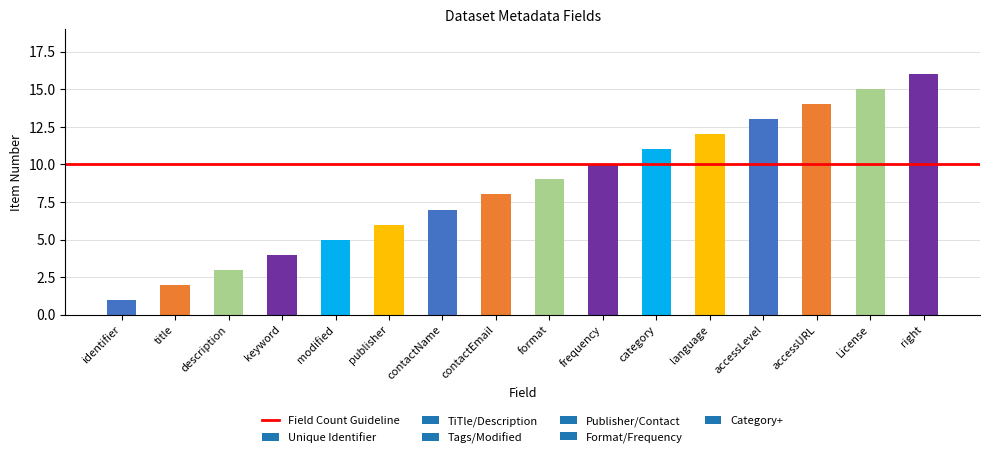

What position from the left is publisher?

6